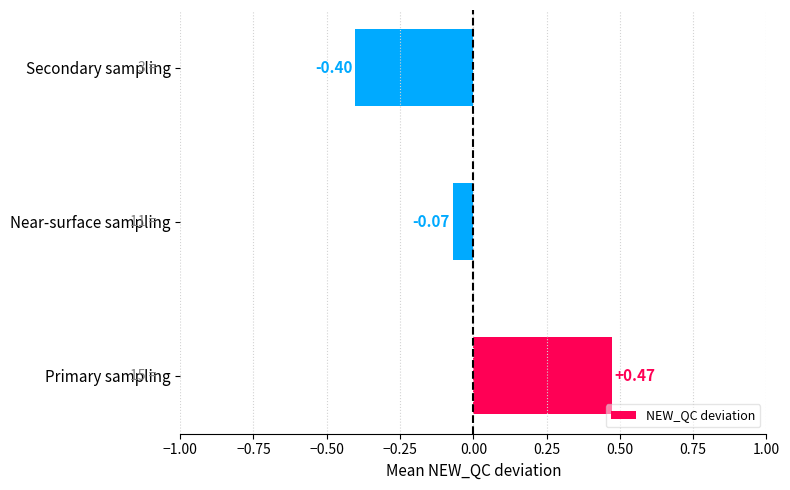

How many values are below 0?

2